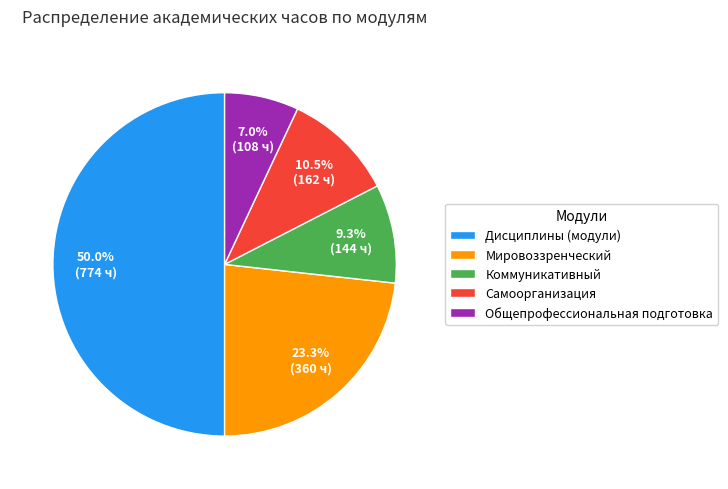

Rank the categories by value from lowest to highest.

Общепрофессиональная подготовка, Коммуникативный, Самоорганизация, Мировоззренческий, Дисциплины (модули)